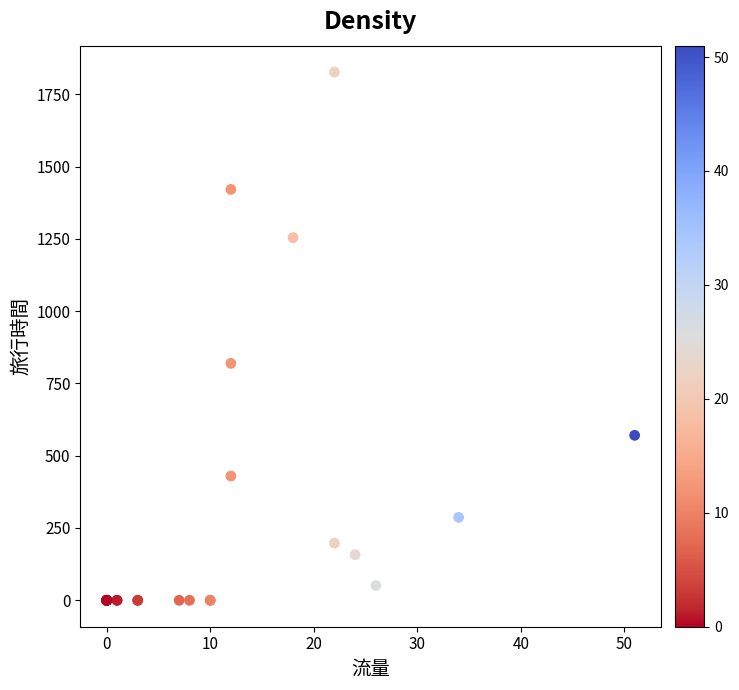

What Y value in the scatter plot is closest to 913?

819